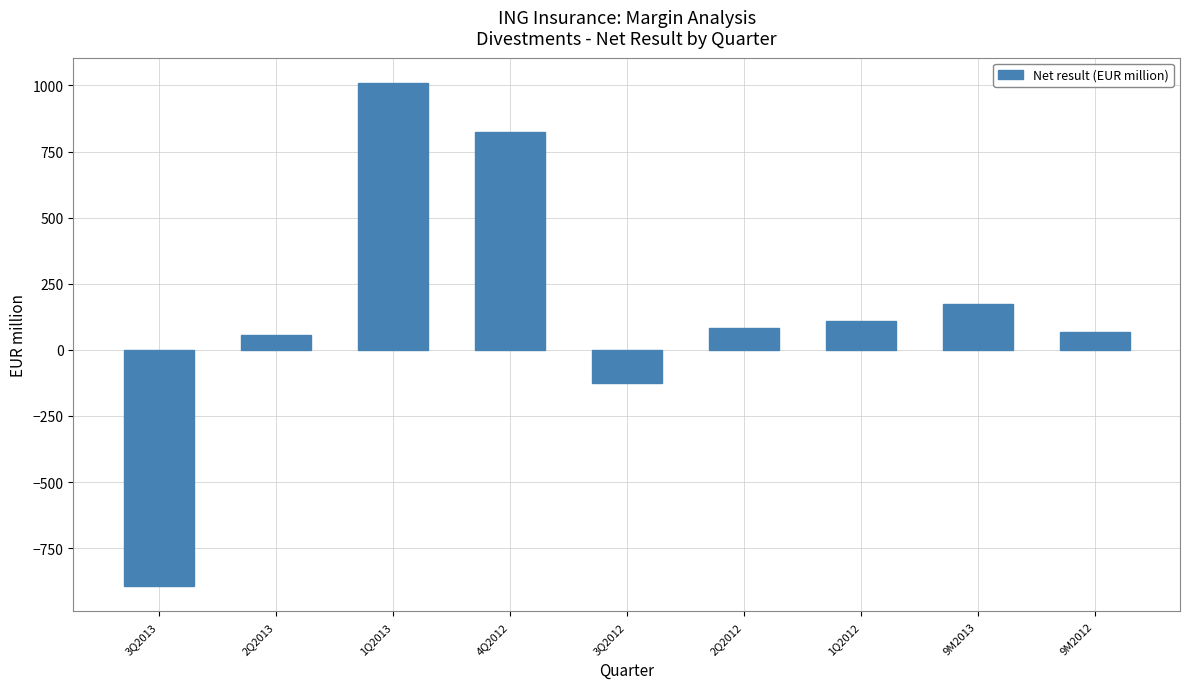

Does the chart contain any negative values?

Yes